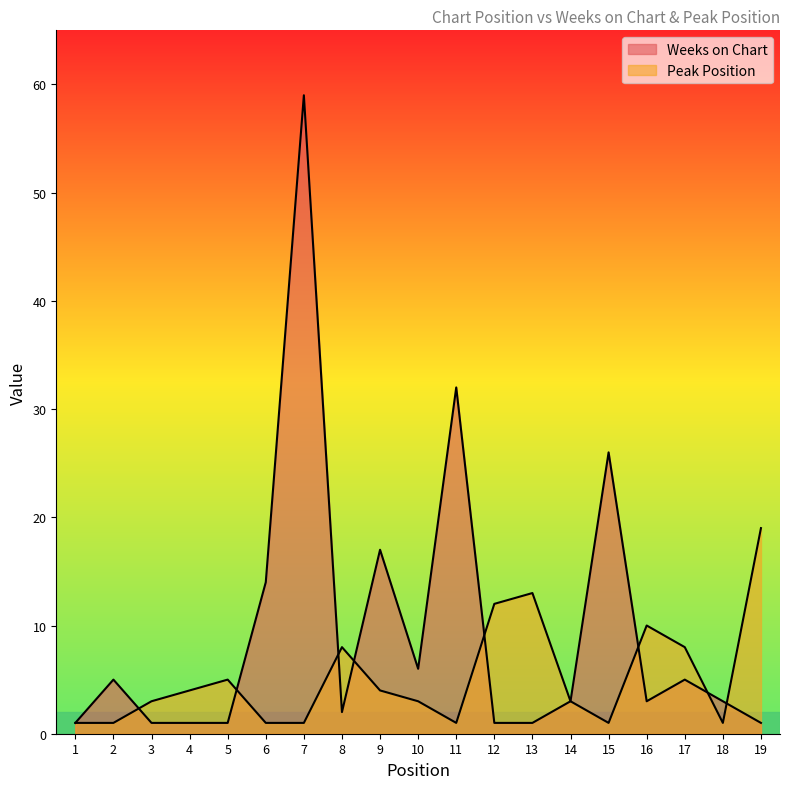

How many interior local peaks does the Peak Position series have?

4